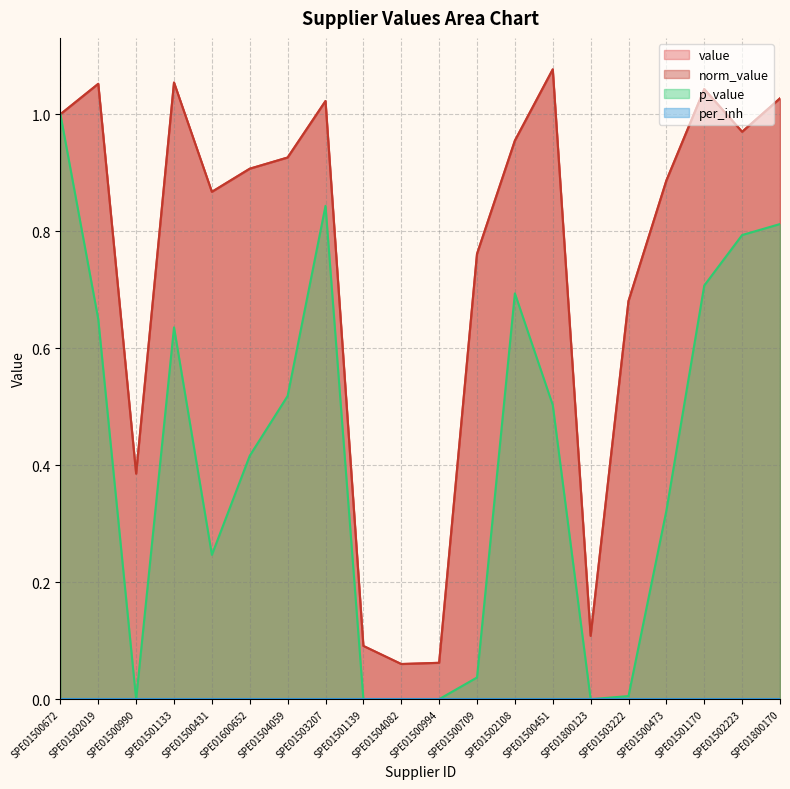

Which series has the largest total across all categories?

value